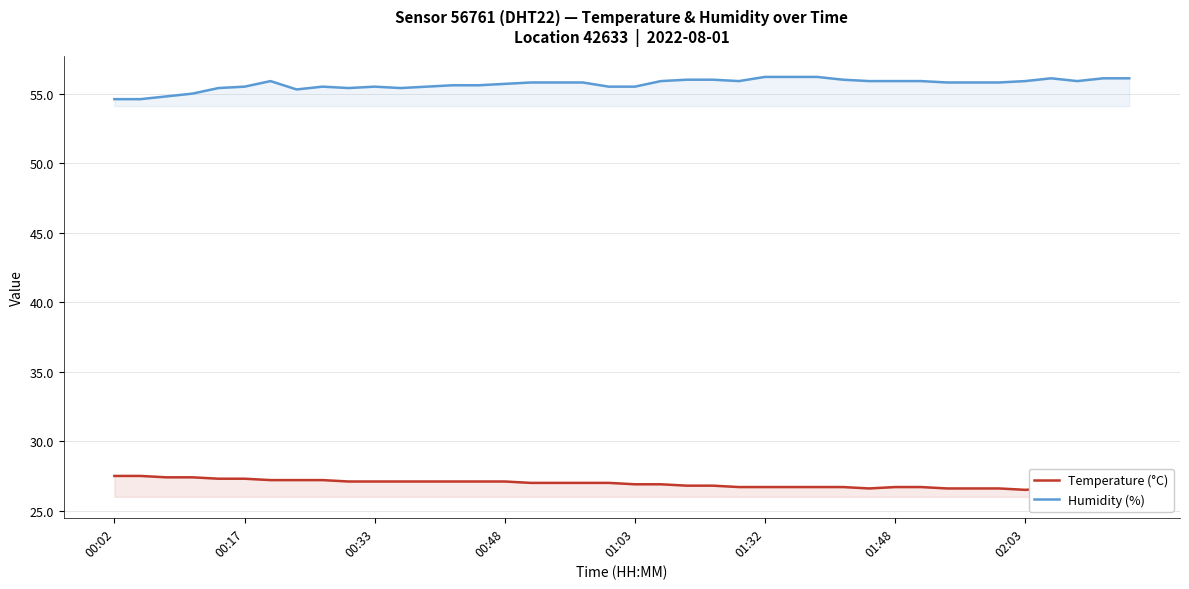

Which series has the widest spread of values?

Humidity (%)